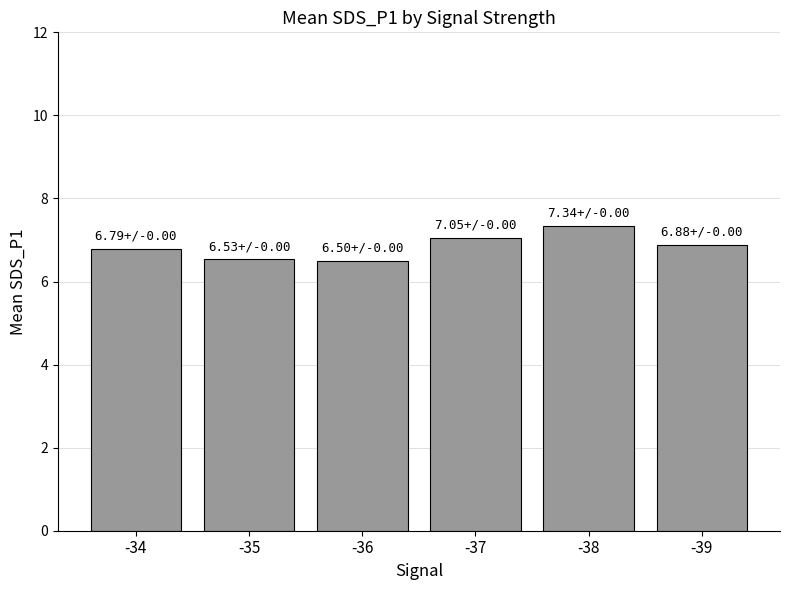

What is the average value?

6.8